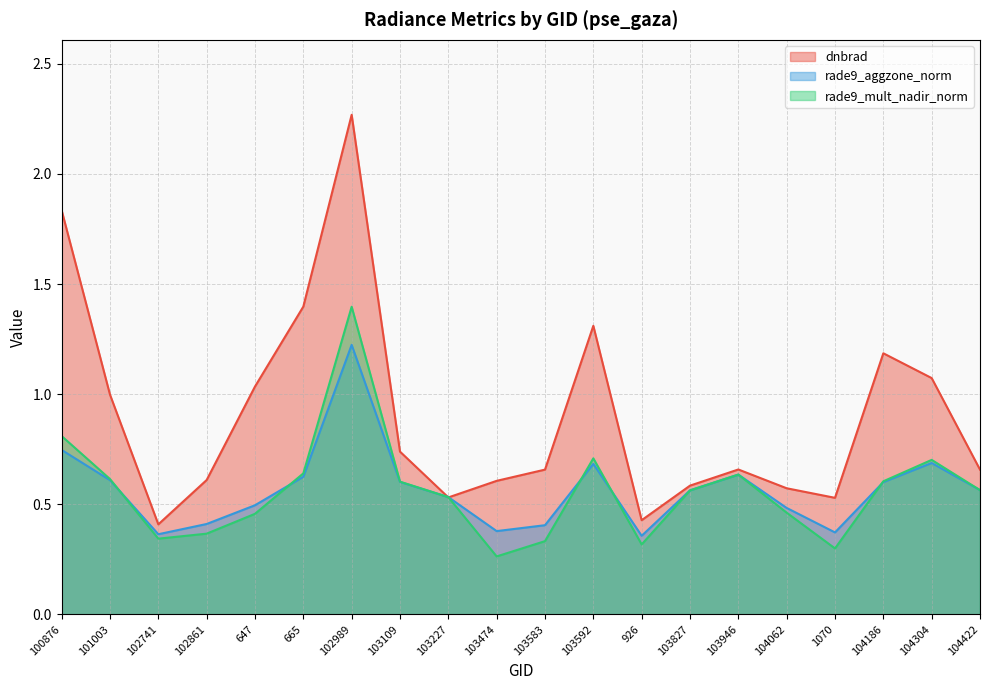

Which series has the widest spread of values?

dnbrad